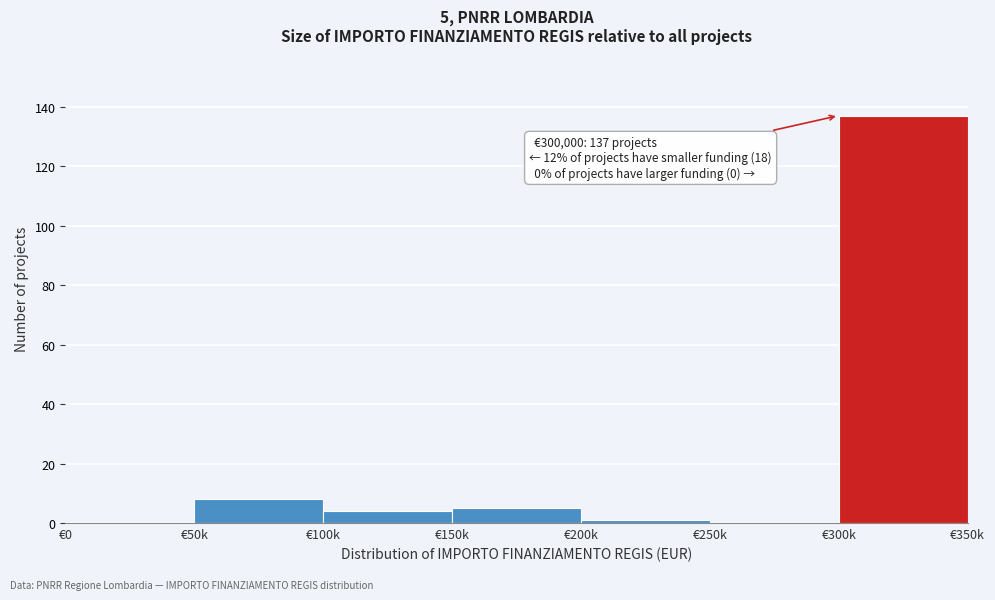

Reading right to left, extract all data points from this chart.

€300k=137	€250k=0	€200k=1	€150k=5	€100k=4	€50k=8	€0=0